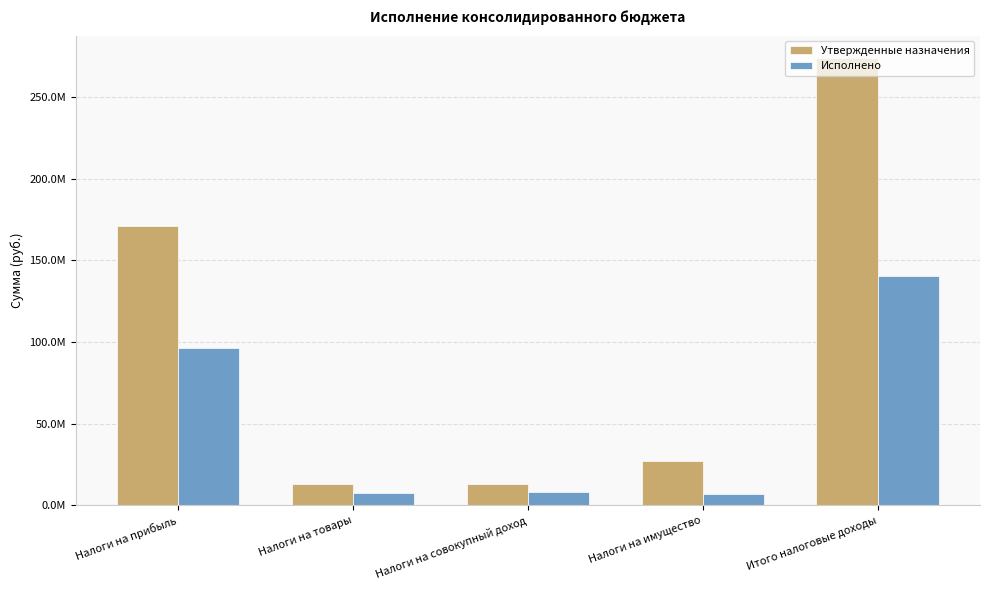

Which category has the lowest value across all series?

Налоги на имущество